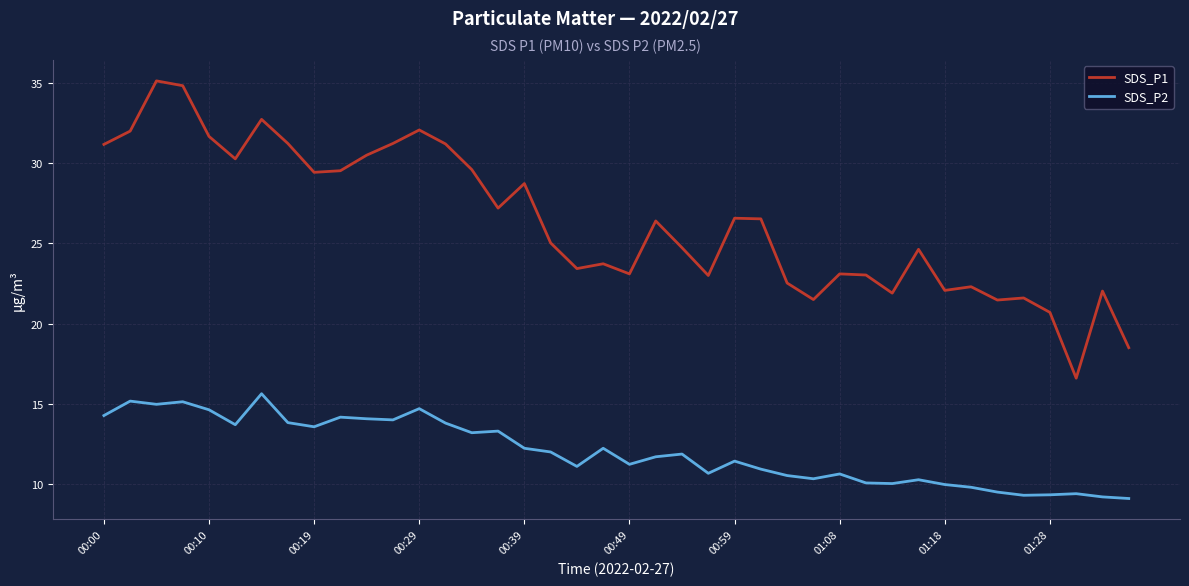

Rank the series by their average value, from highest to lowest.

SDS_P1, SDS_P2